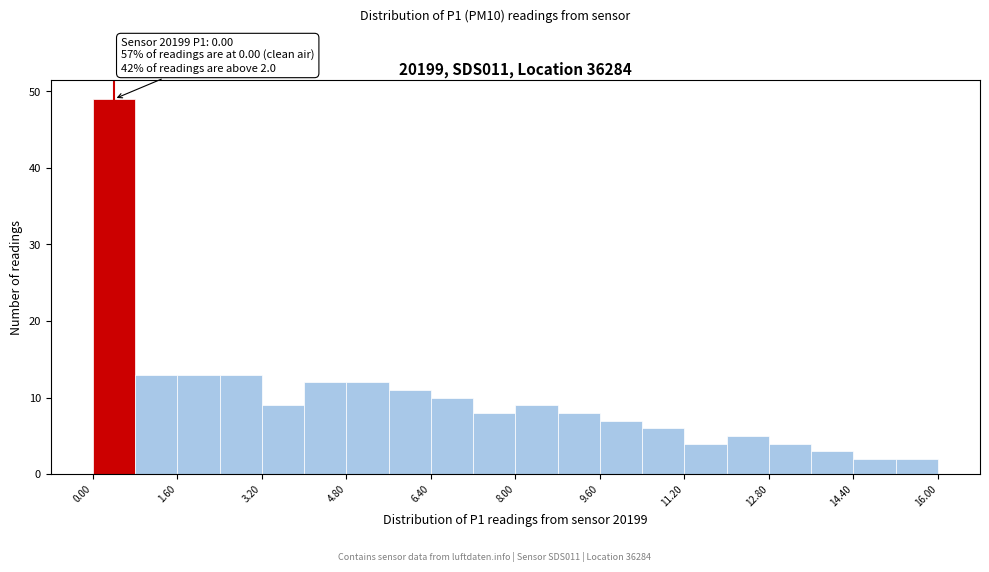

Over which range of the x-axis is the bar tallest?

0.0 to 0.8